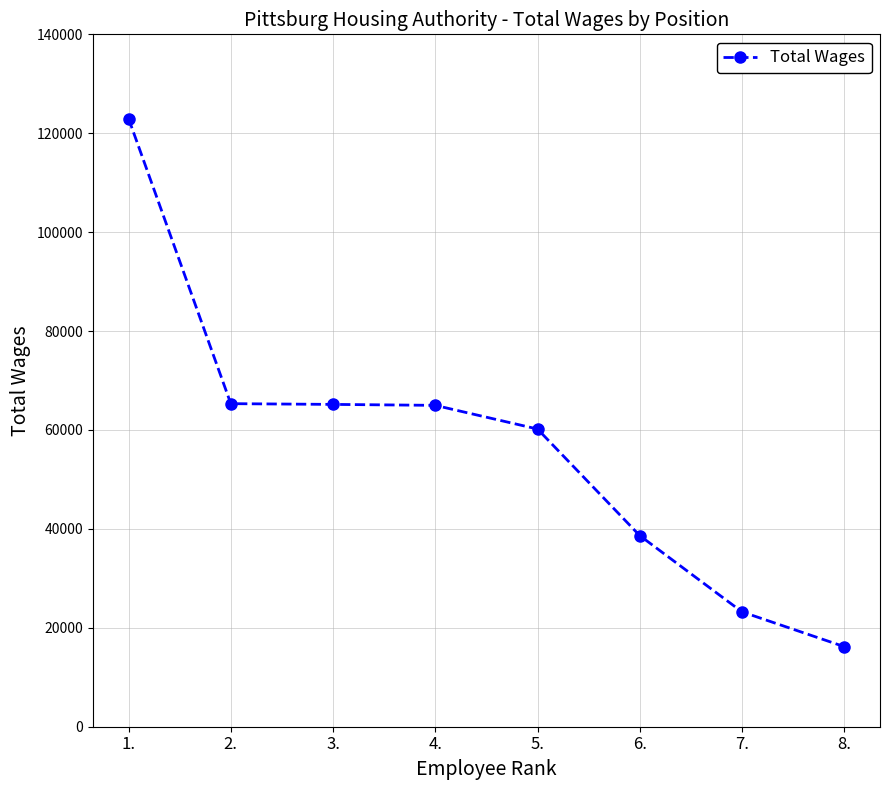

True or false: there are more than 2 points higher than both neighbors.

False